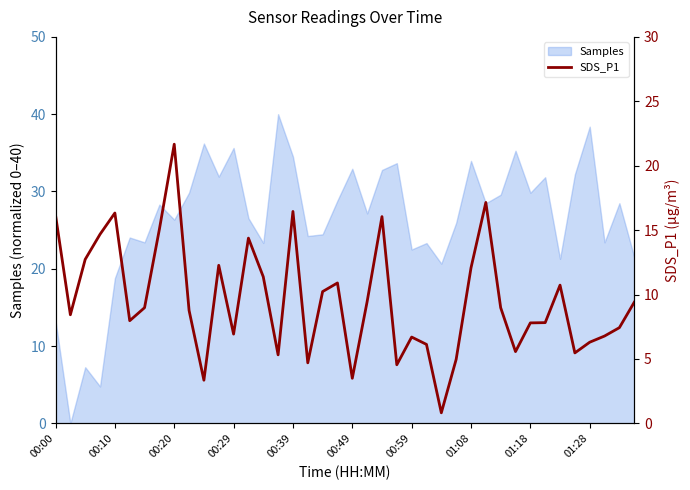

The Samples series shows 56.5 at 01:28. True or false?

False